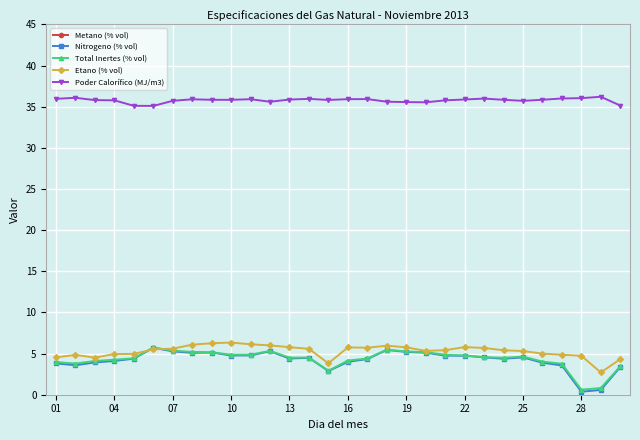

What is the value of the Total Inertes (% vol) point at the 21st from the left?

4.9